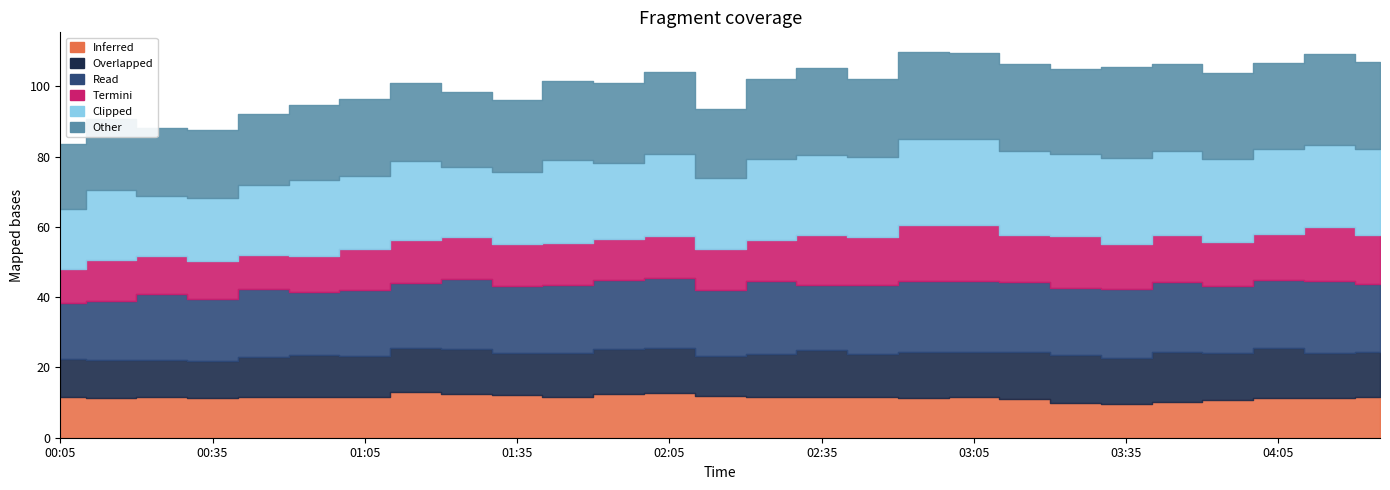

What is the total value across all series at 01:25?

98.5